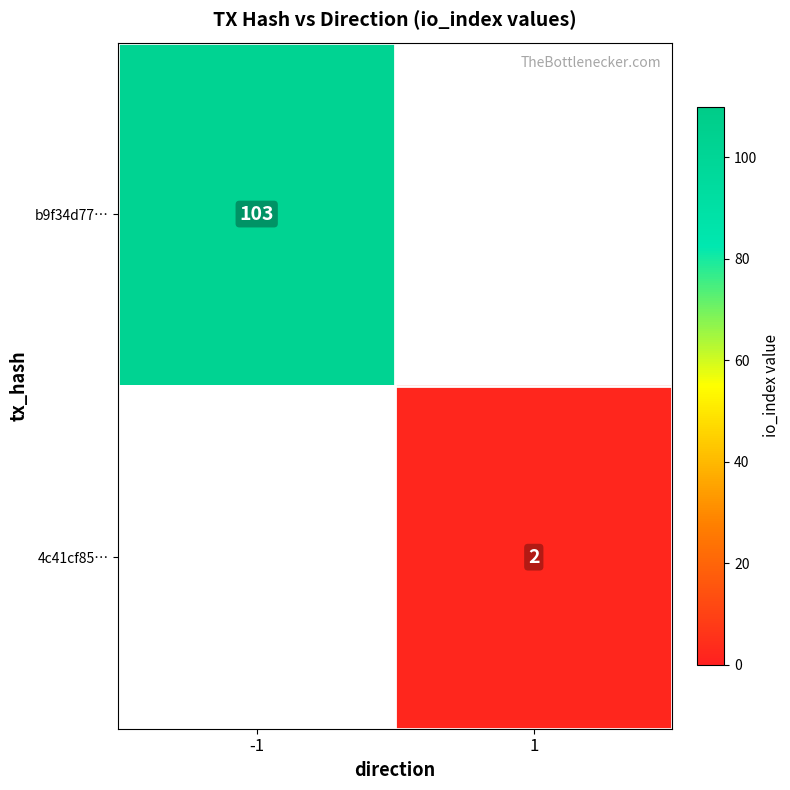

The value of 4c41cf85… at 1 is 2. True or false?

True